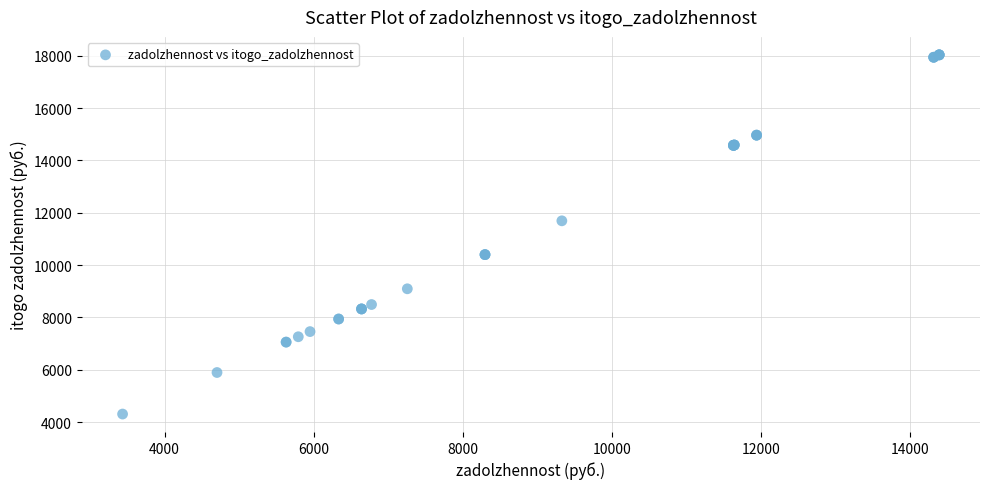

What Y value in the scatter plot is closest to 11172?

11693.2